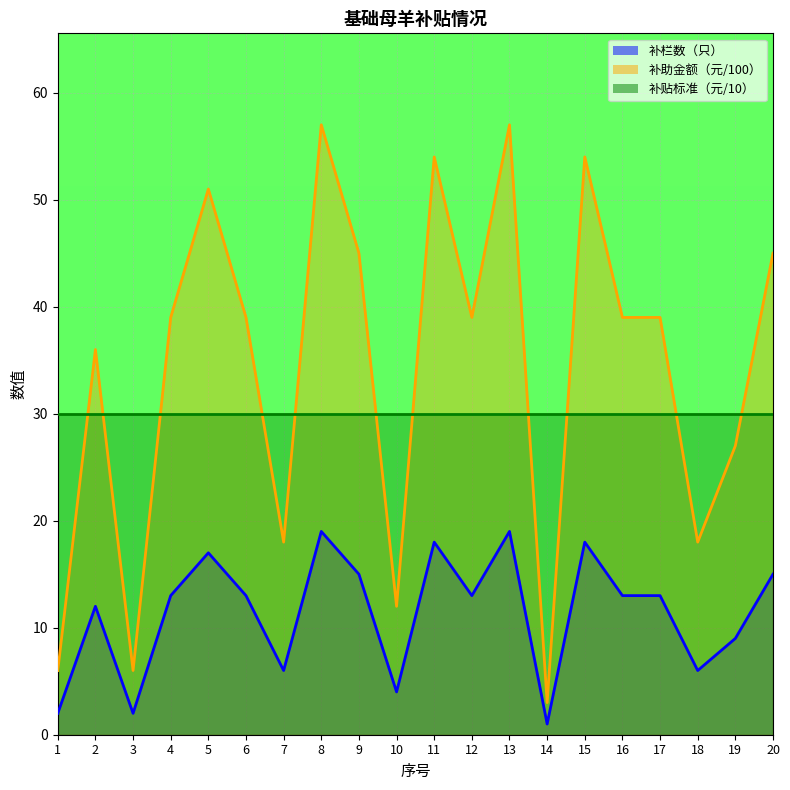

The value of 补栏数（只） at 14 is 1. True or false?

True